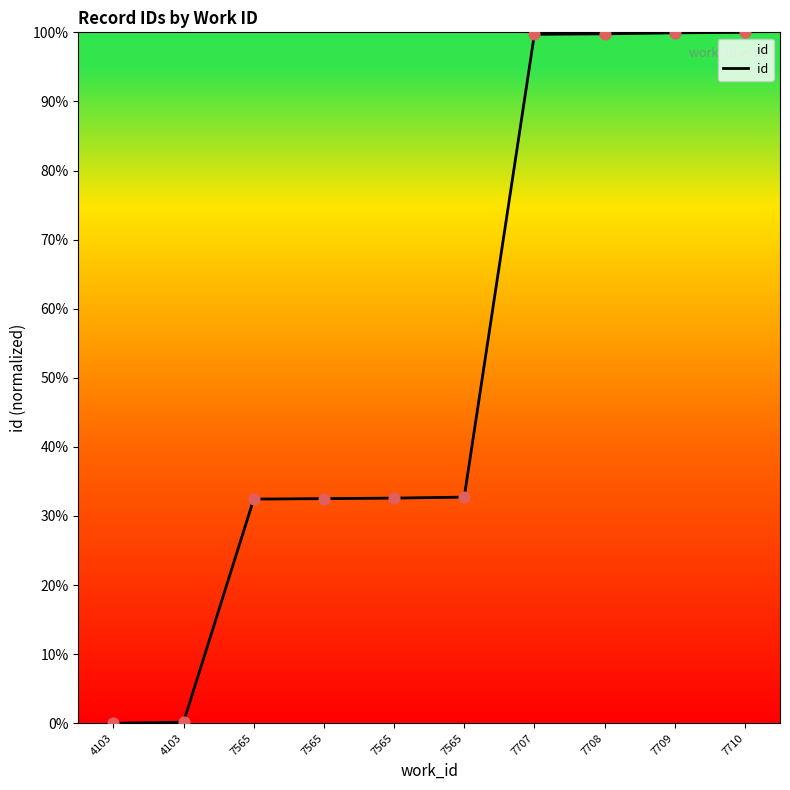

Which has a higher value, 7710 or 7565?

7710